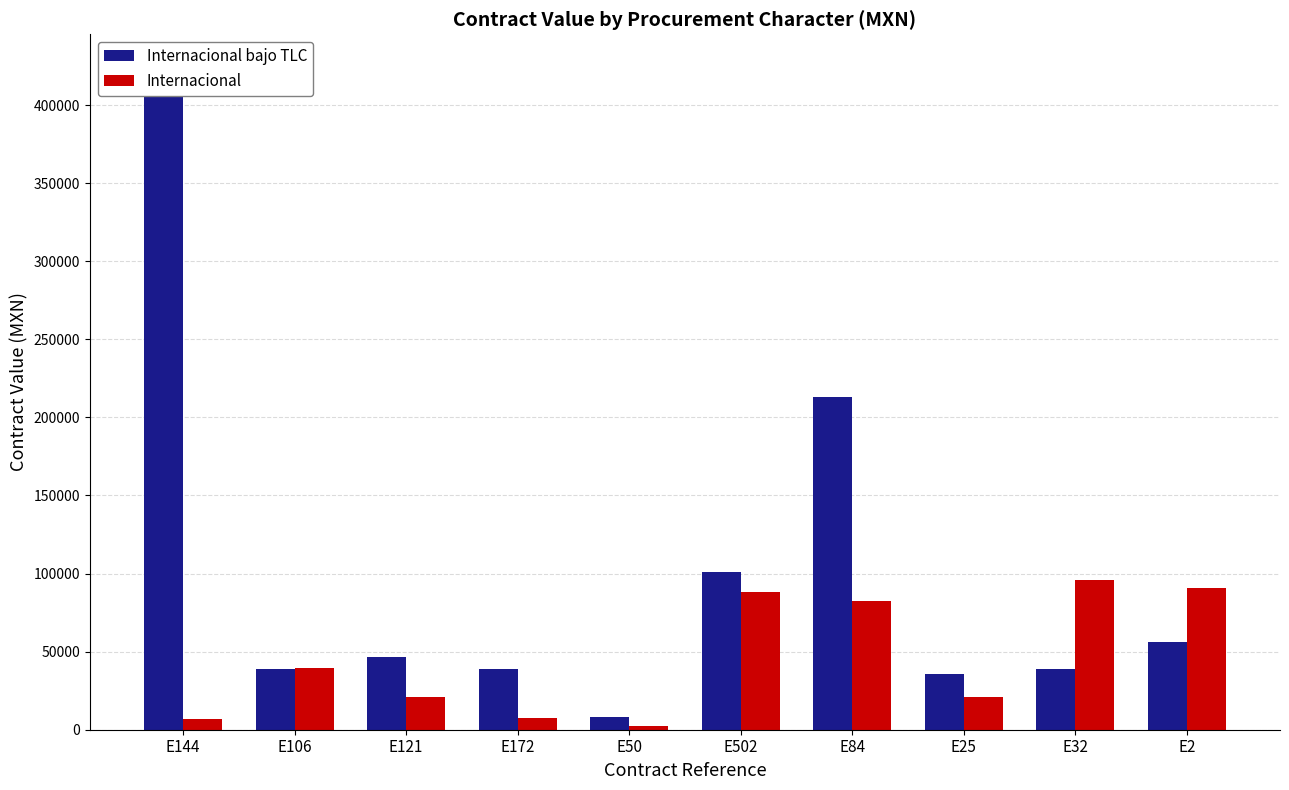

Which series has the largest total across all categories?

Internacional bajo TLC